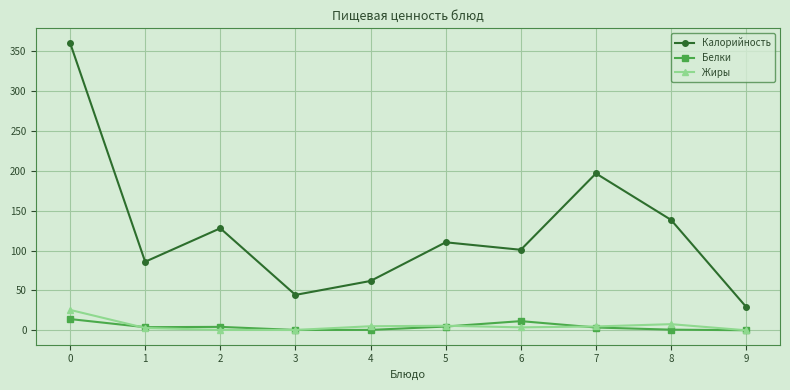

What is the total value across all series at 9?

29.4